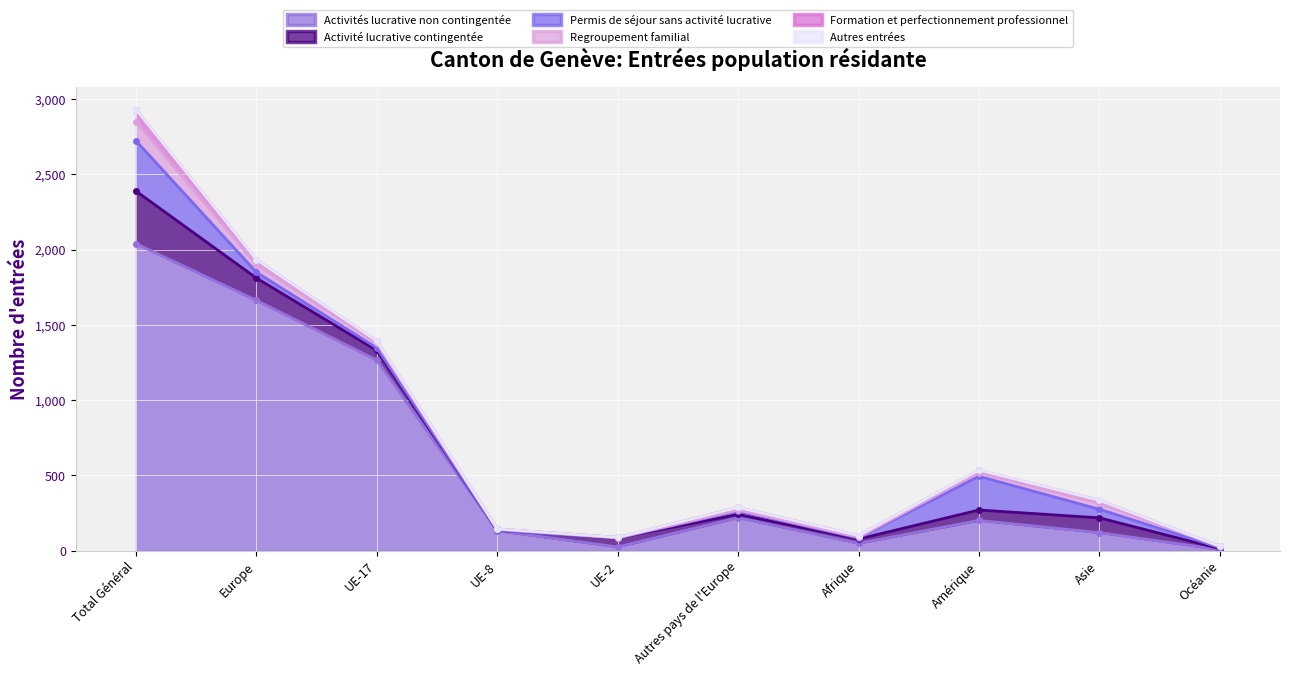

At how many categories does at least one series exceed 417?

3